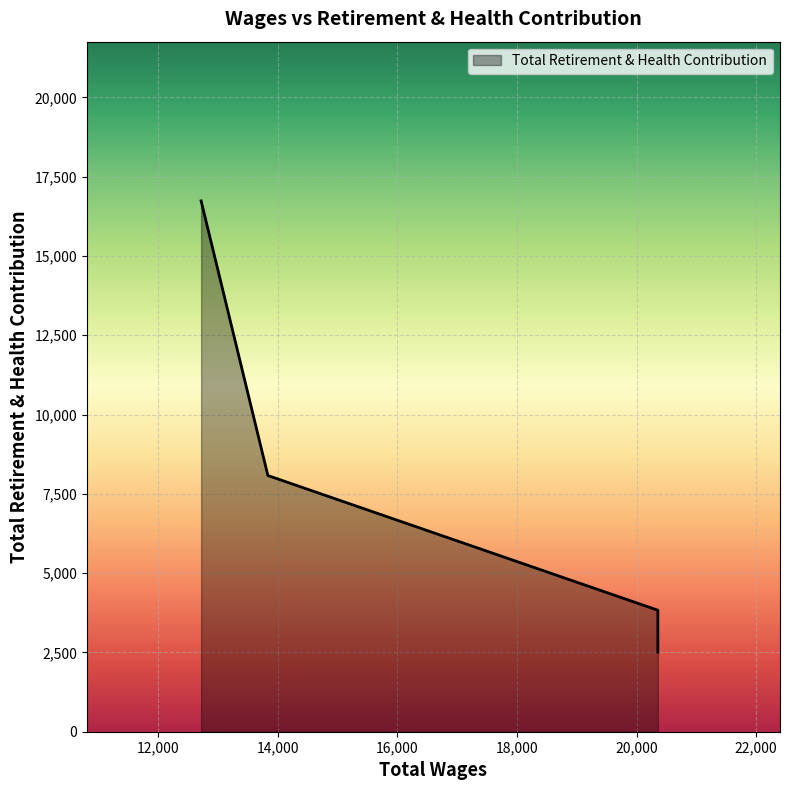

Rank the categories by value from highest to lowest.

12723.0, 13839.0, 20356.0, 20356.0, 20356.0